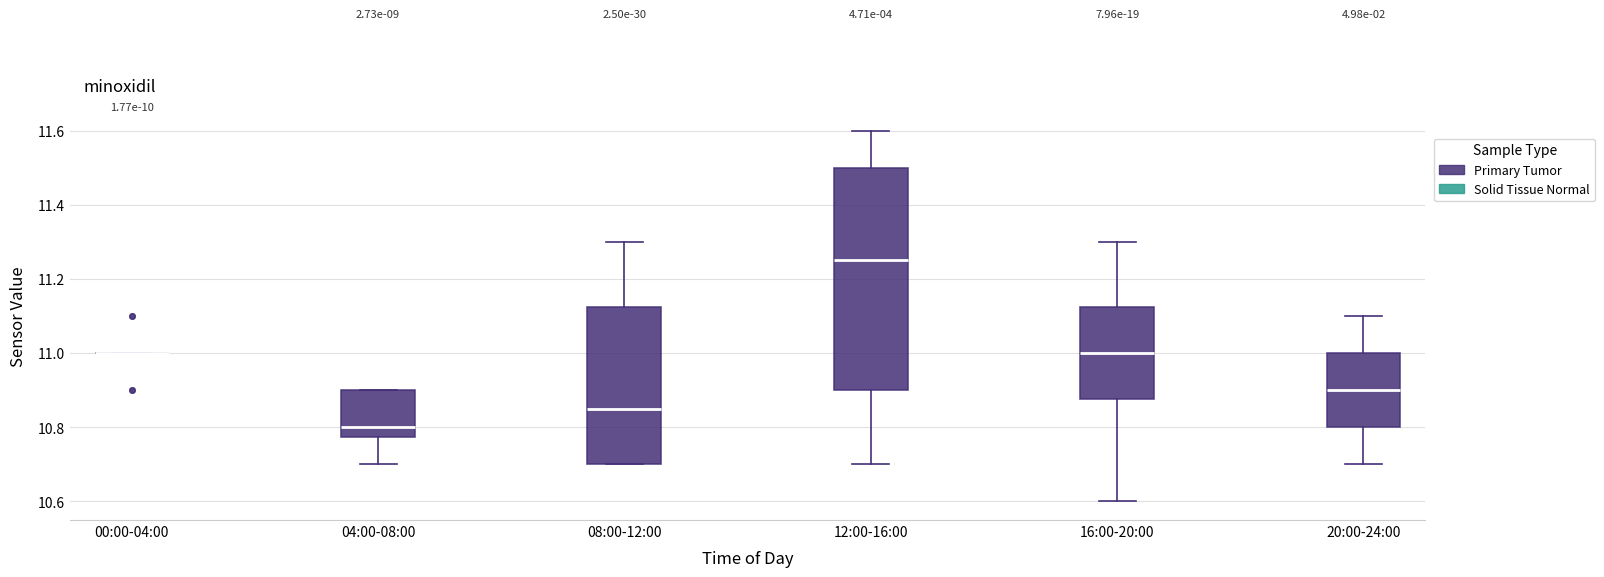

Where does the median line of the box for 12:00-16:00 sit on the y-axis? The values are not printed on the chart, so give them approximately, as read against the axis.

11.26